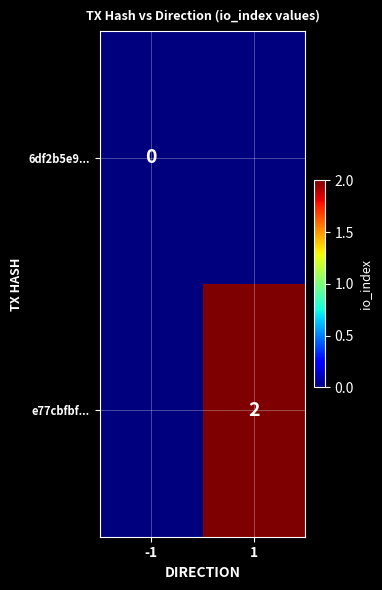

The value of e77cbfbf... at 1 is 2. True or false?

True